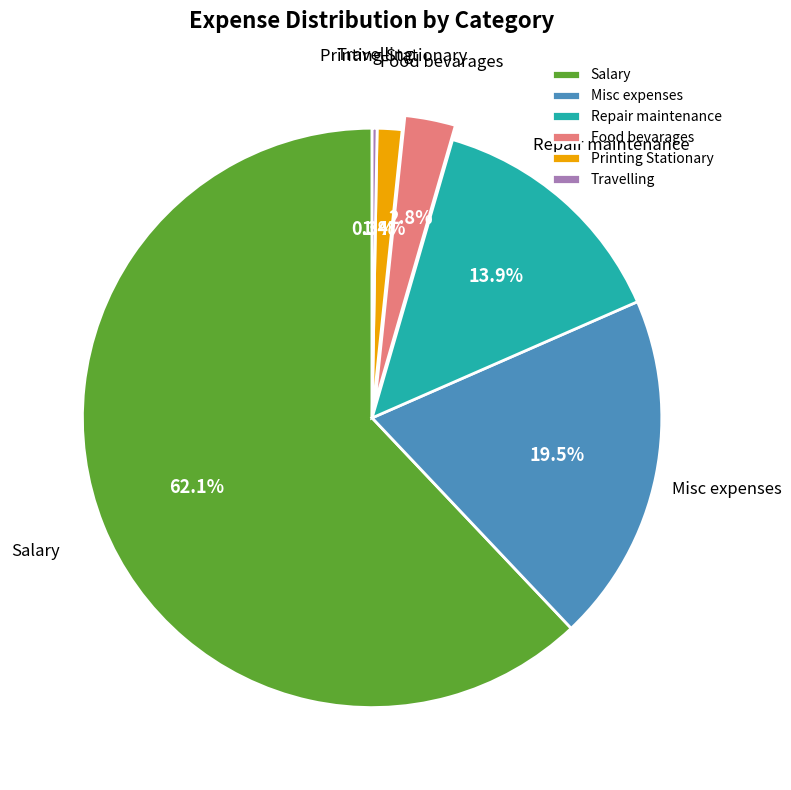

Which slice represents more than half of the pie?

Salary